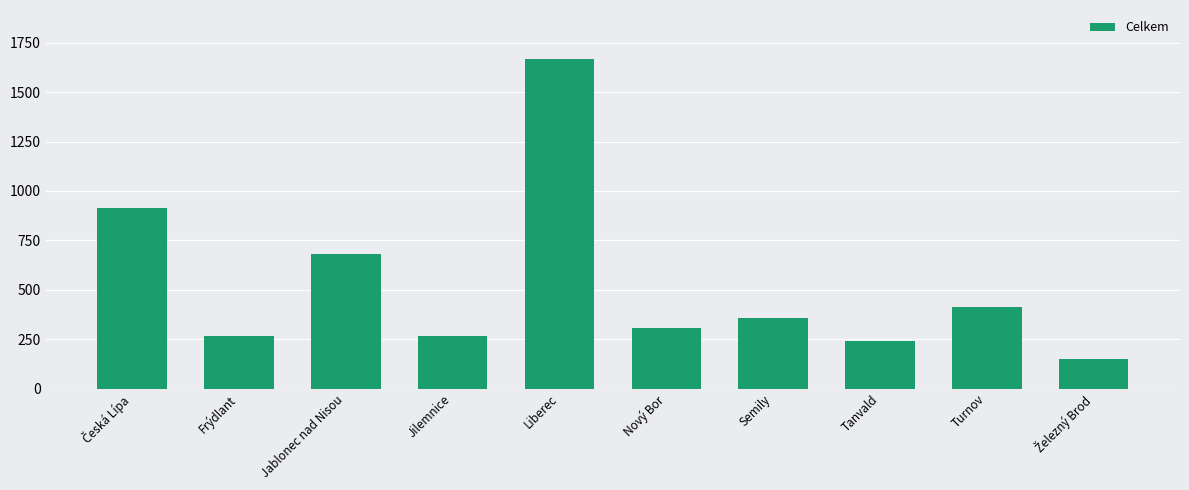

What value does the data have at Turnov?

412